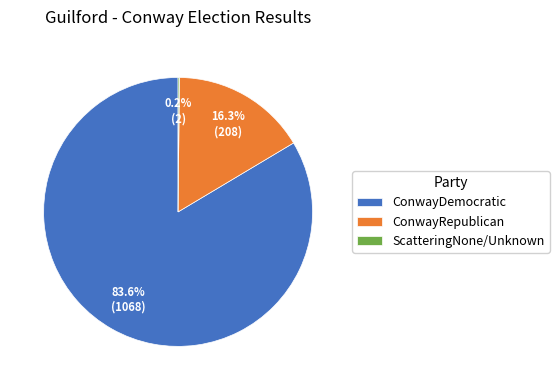

Is it true that ConwayDemocratic is 84% of the pie?

True